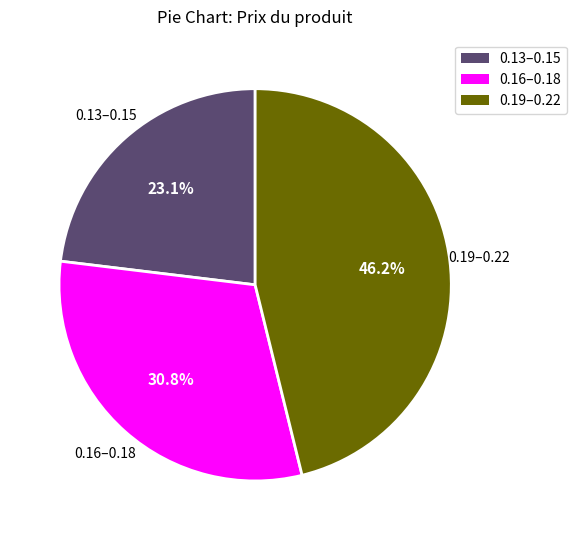

Between 0.19–0.22 and 0.16–0.18, which is larger?

0.19–0.22